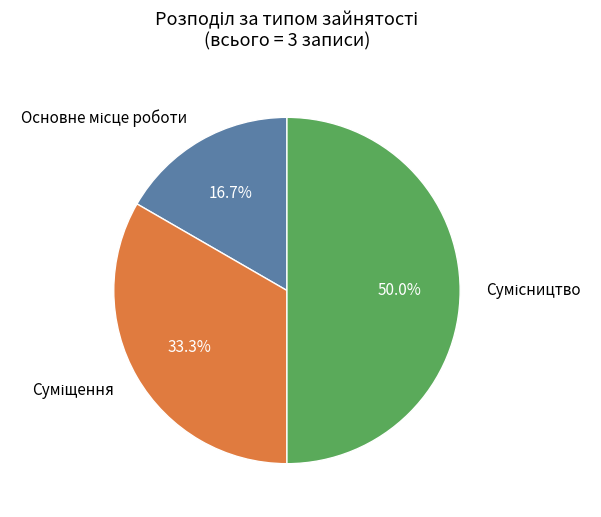

To the nearest percent, what is the difference between the largest and smallest slice percentages?

33%